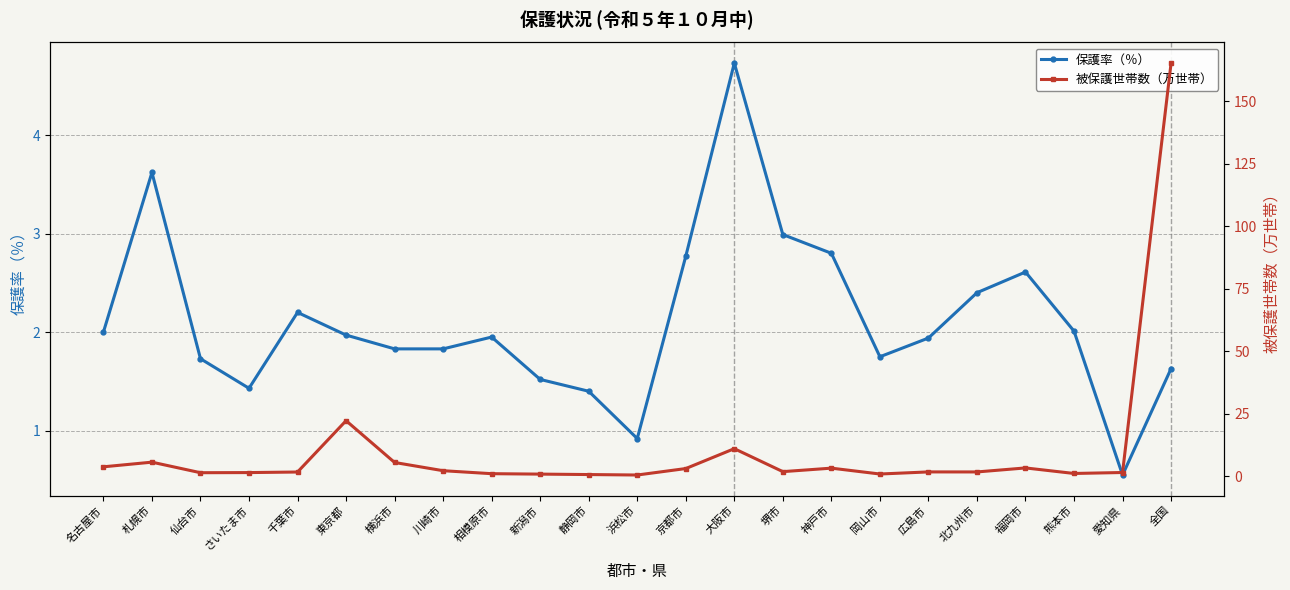

What is the value of the 被保護世帯数（万世帯） point at the 11th from the left?

0.8